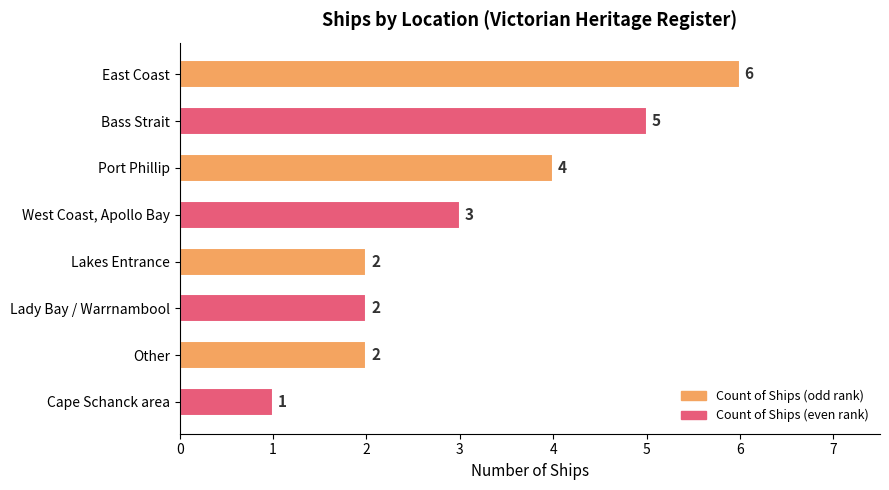

Is it true that the value at East Coast is 3?

False